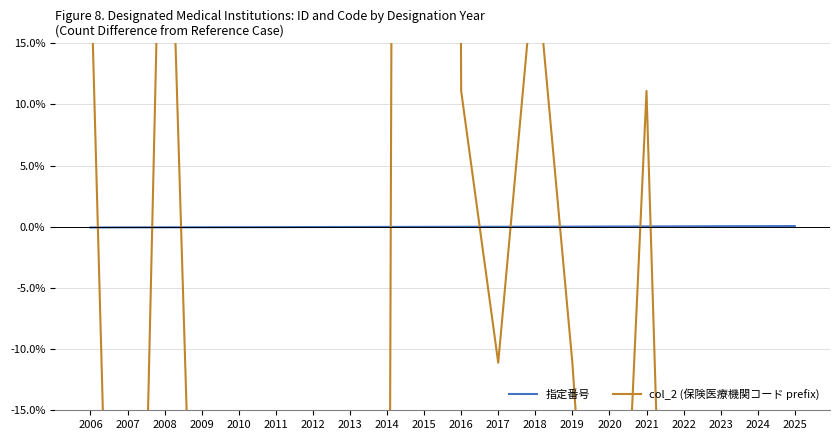

Count the number of data series in this chart.

2